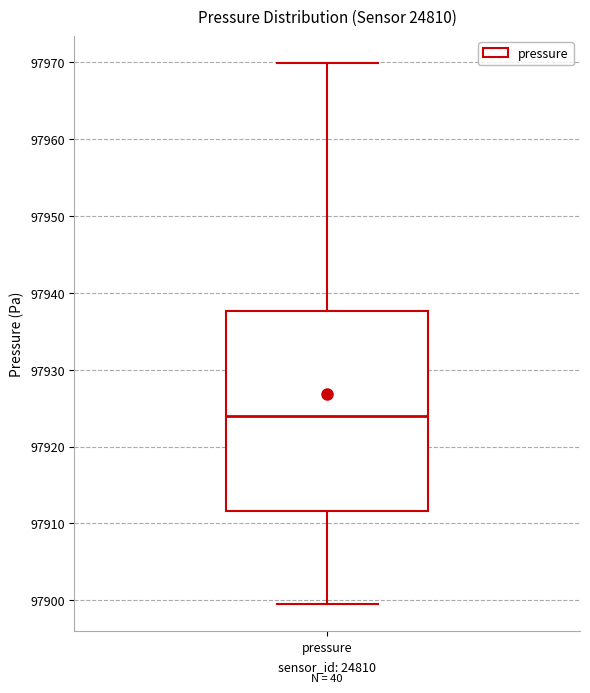

Transcribe this box plot: give where the median line is, the range the box spans, and where the two whiskers end, as read against the y-axis. The values are not printed on the chart, so give them approximately, as read against the axis.

median 97924, box 97912 to 97938, whiskers 97900 to 97970